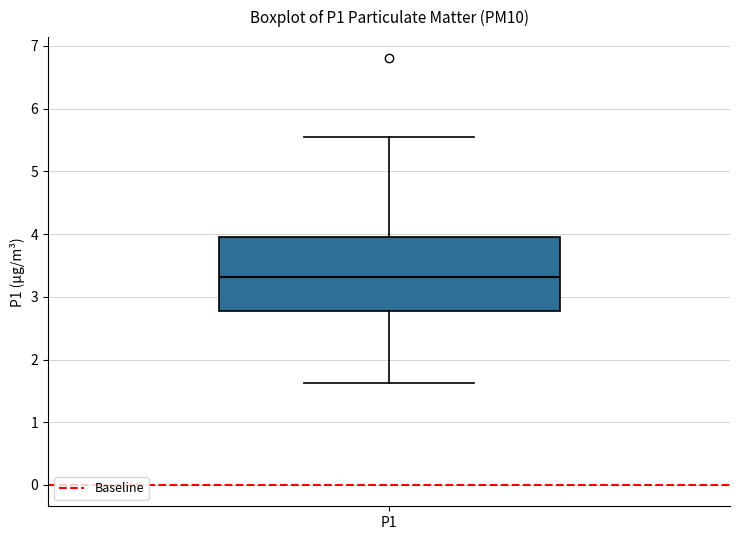

Read this box plot against the y-axis: the position of the median line, the range covered by the box, and the ends of both whiskers. The values are not printed on the chart, so give them approximately, as read against the axis.

median 3.3, box 2.8 to 4.0, whiskers 1.6 to 5.6